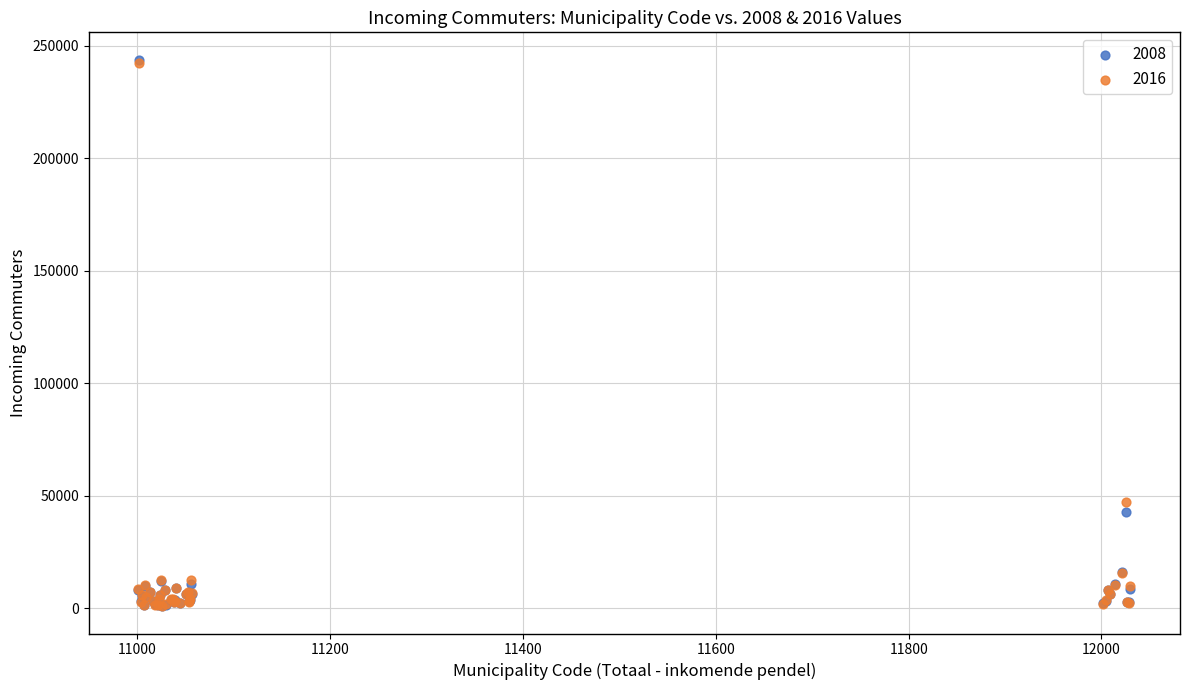

What are all the series names shown in the legend?

2008, 2016